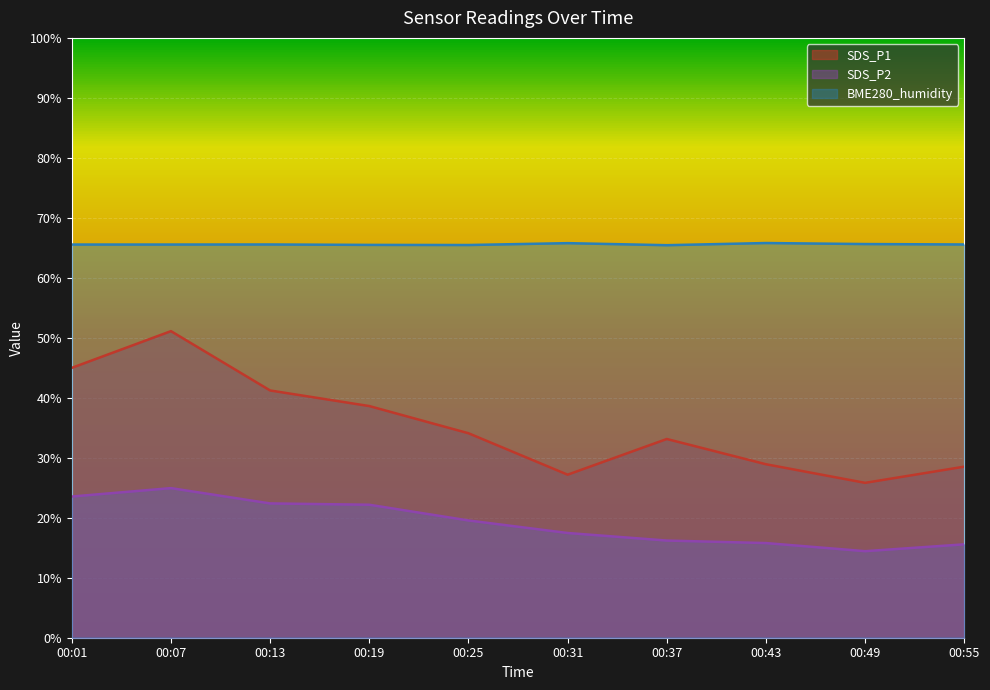

True or false: SDS_P2 and BME280_humidity cross at least once.

False